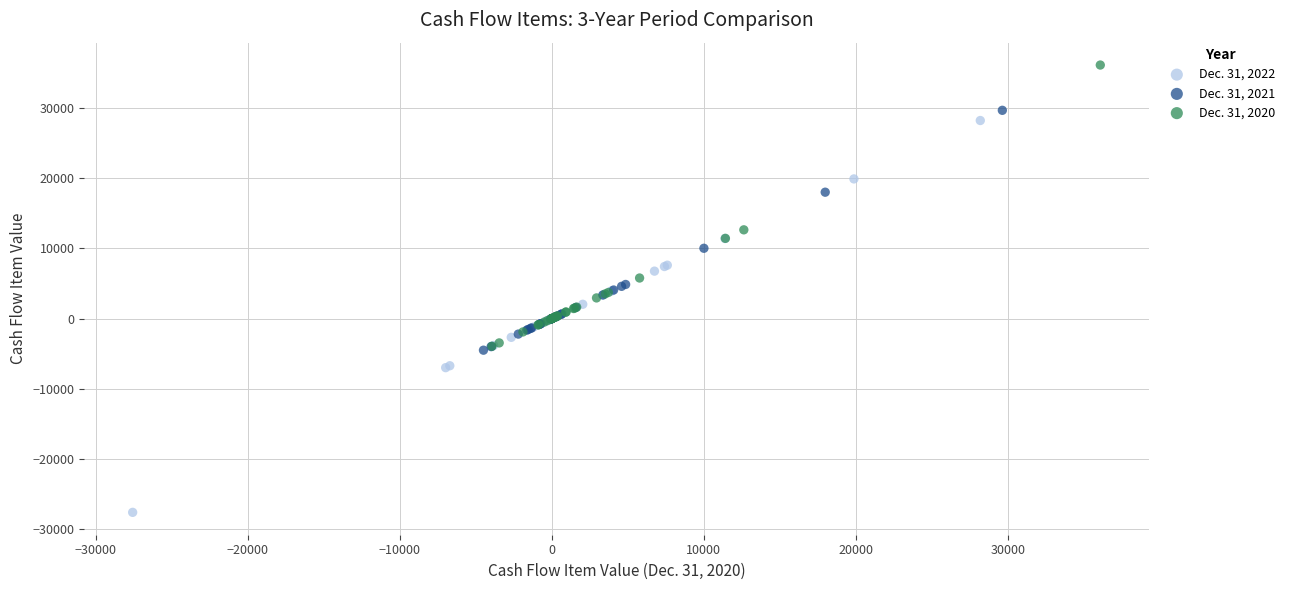

What are all the series names shown in the legend?

Dec. 31, 2022, Dec. 31, 2021, Dec. 31, 2020